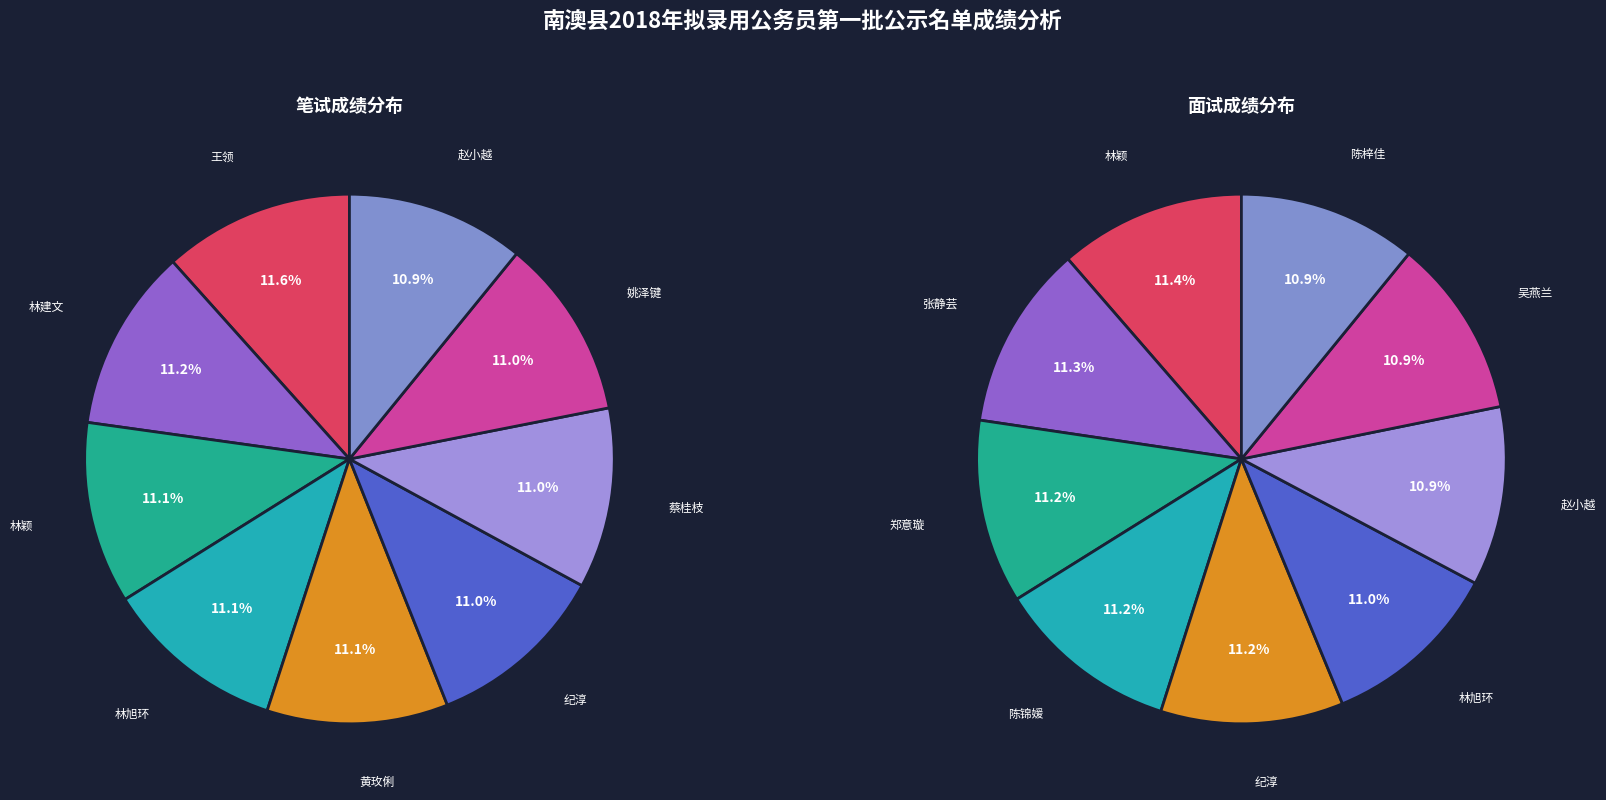

Rank the series by their average value, from highest to lowest.

面试成绩, 笔试成绩